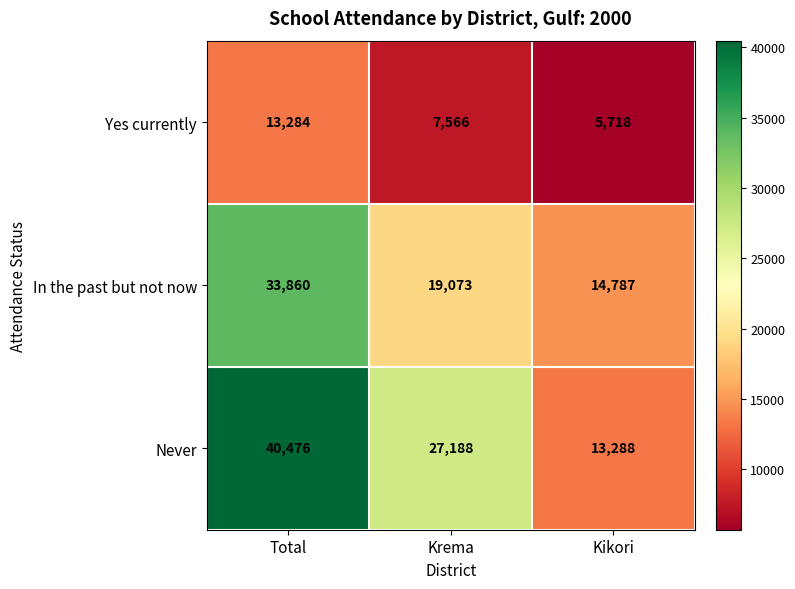

Reading left to right, extract all data points from this chart.

Yes currently: Total=13284	Krema=7566	Kikori=5718
In the past but not now: Total=33860	Krema=19073	Kikori=14787
Never: Total=40476	Krema=27188	Kikori=13288